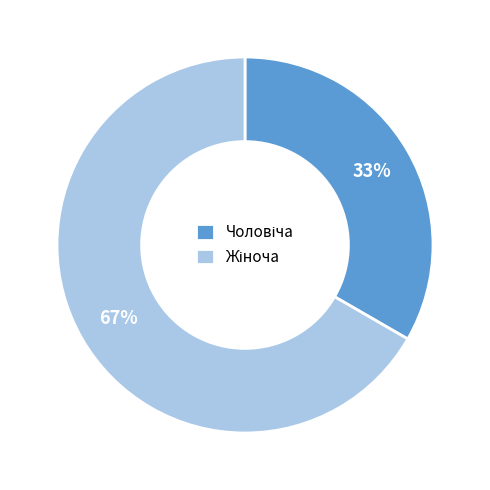

To the nearest percent, what is the average slice percentage?

50%